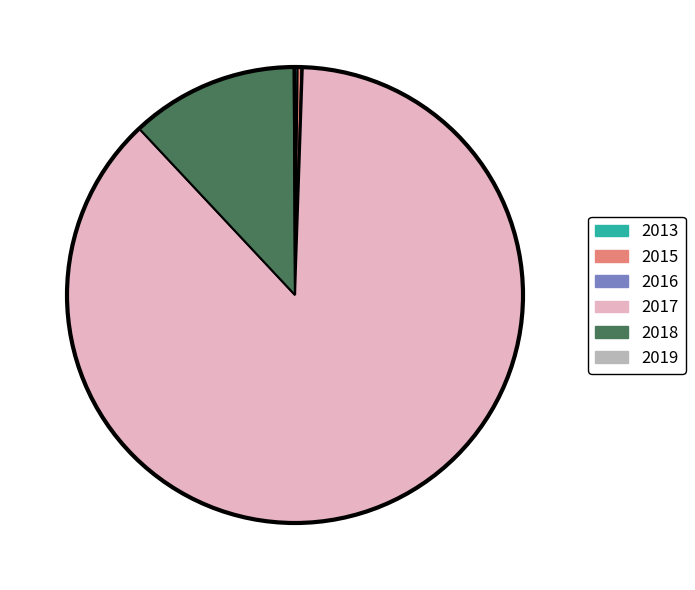

What is the largest slice in the pie chart?

2017